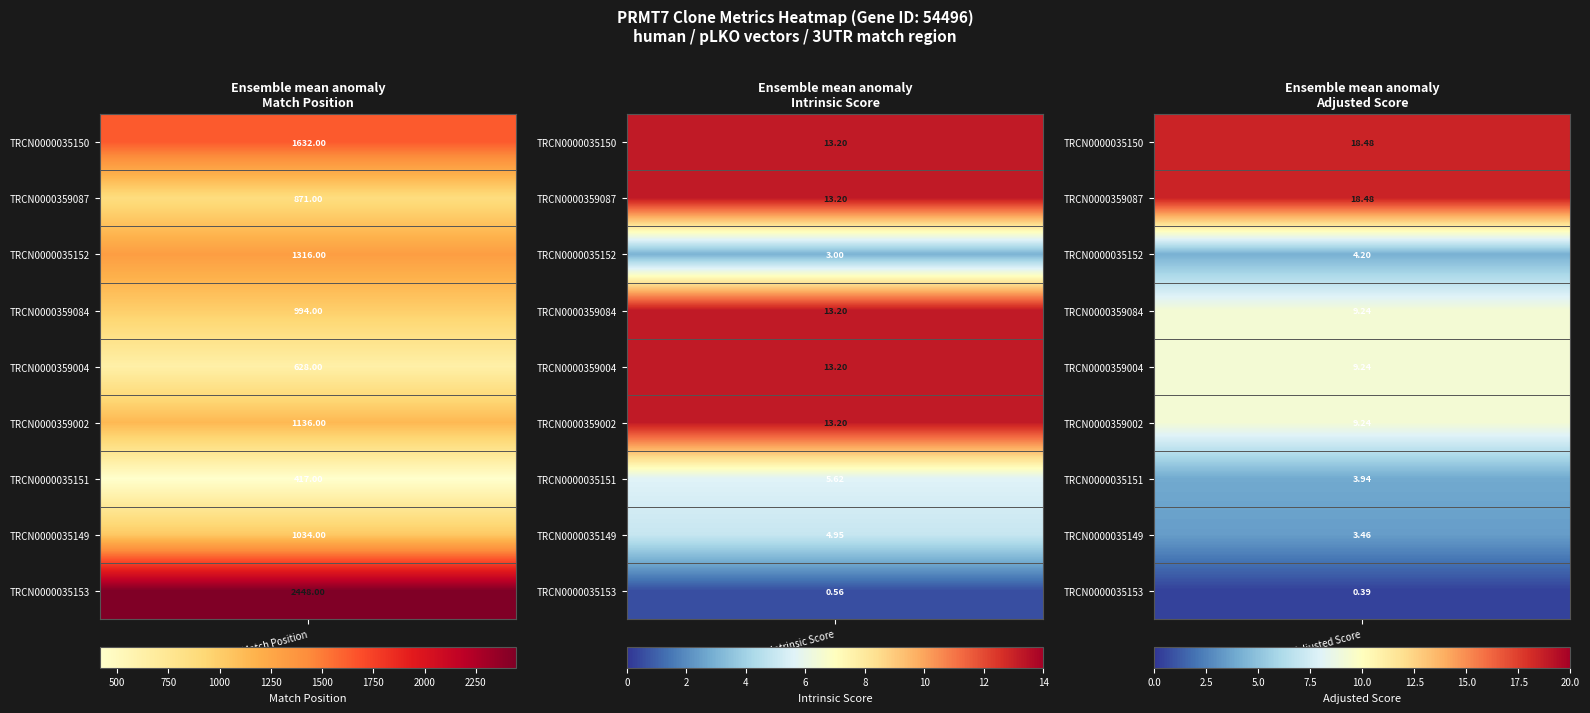

The value of TRCN0000359084 at 3 is 1497. True or false?

False